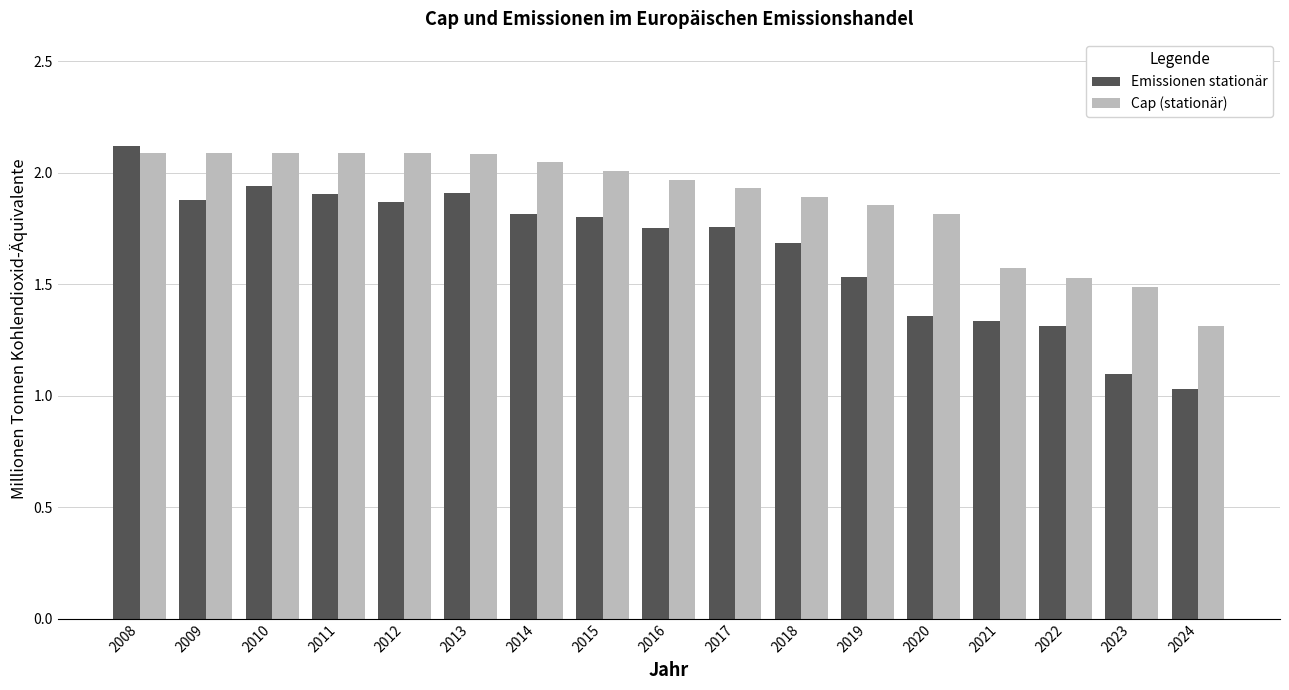

What is the sum of all Cap (stationär) values?

31.9